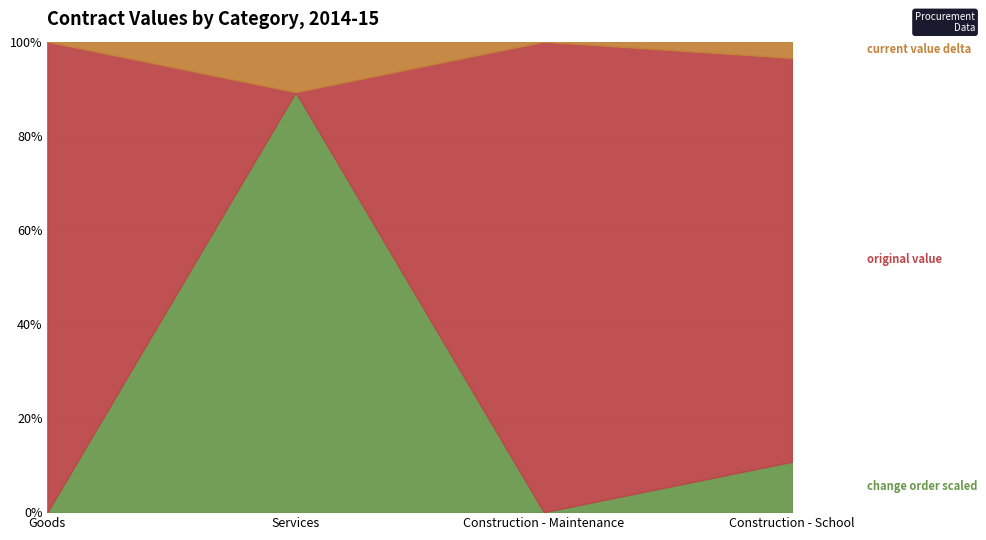

How many distinct data groups are displayed?

3